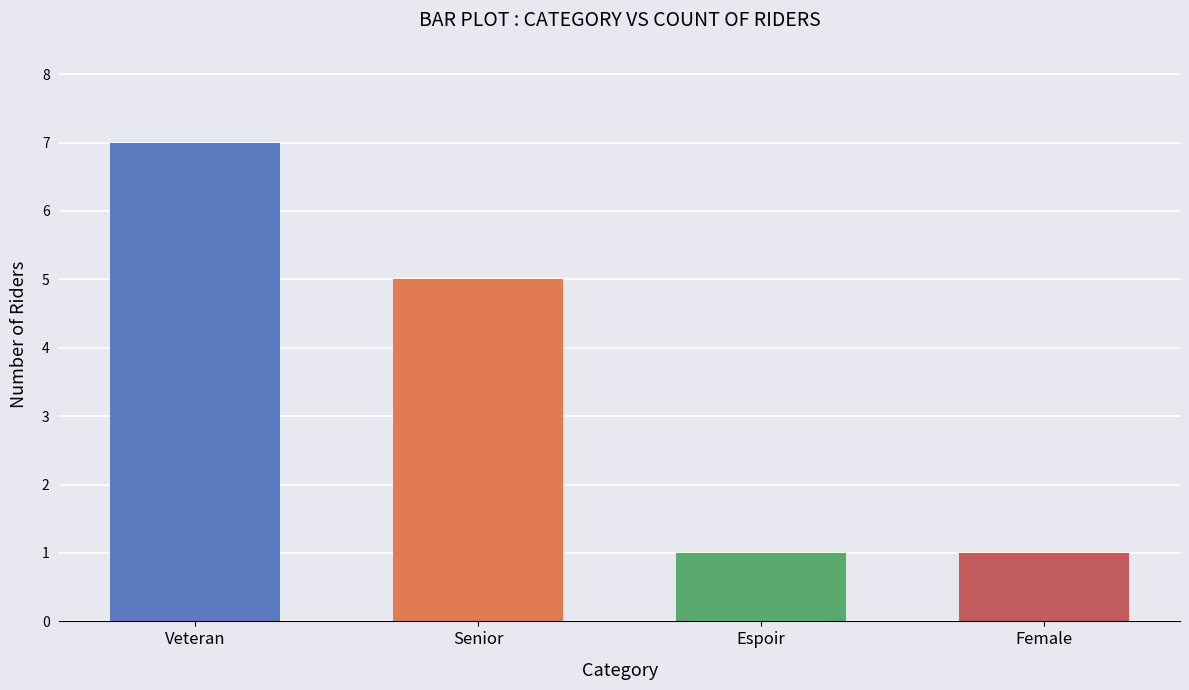

What is the ratio of the value at Senior to the value at Veteran?

0.7